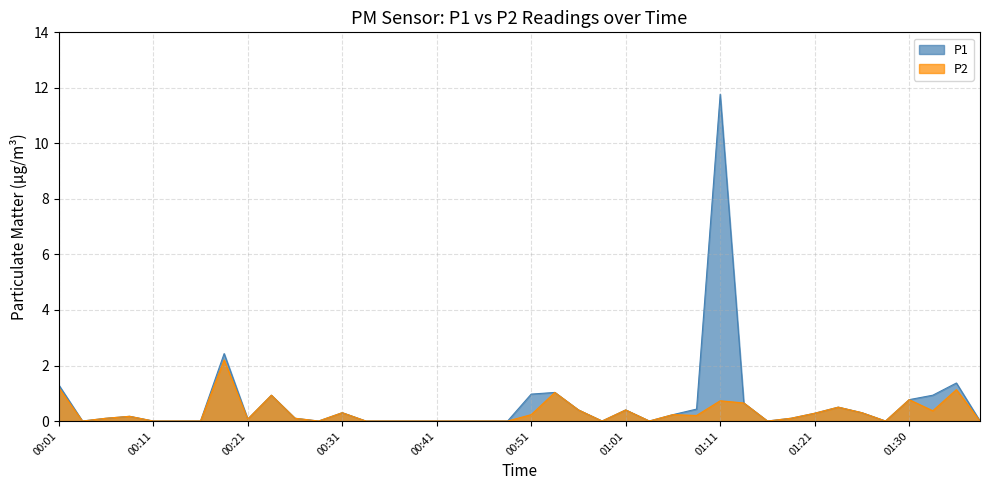

What is the average value of the P1 series?

0.6